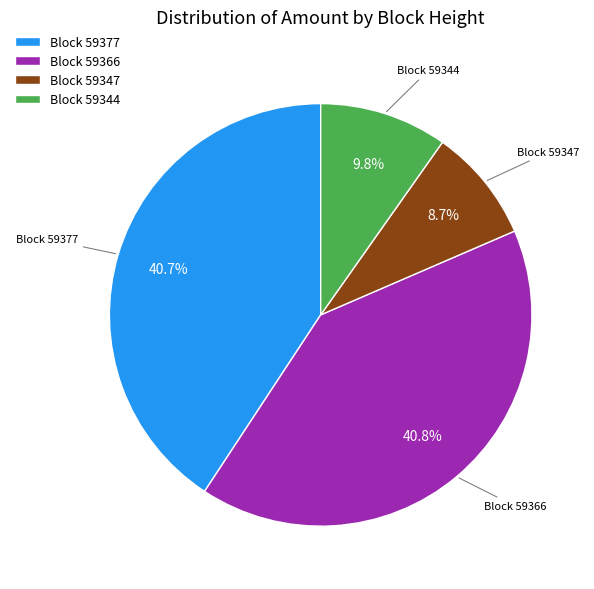

Is Block 59344 the majority of the pie?

No